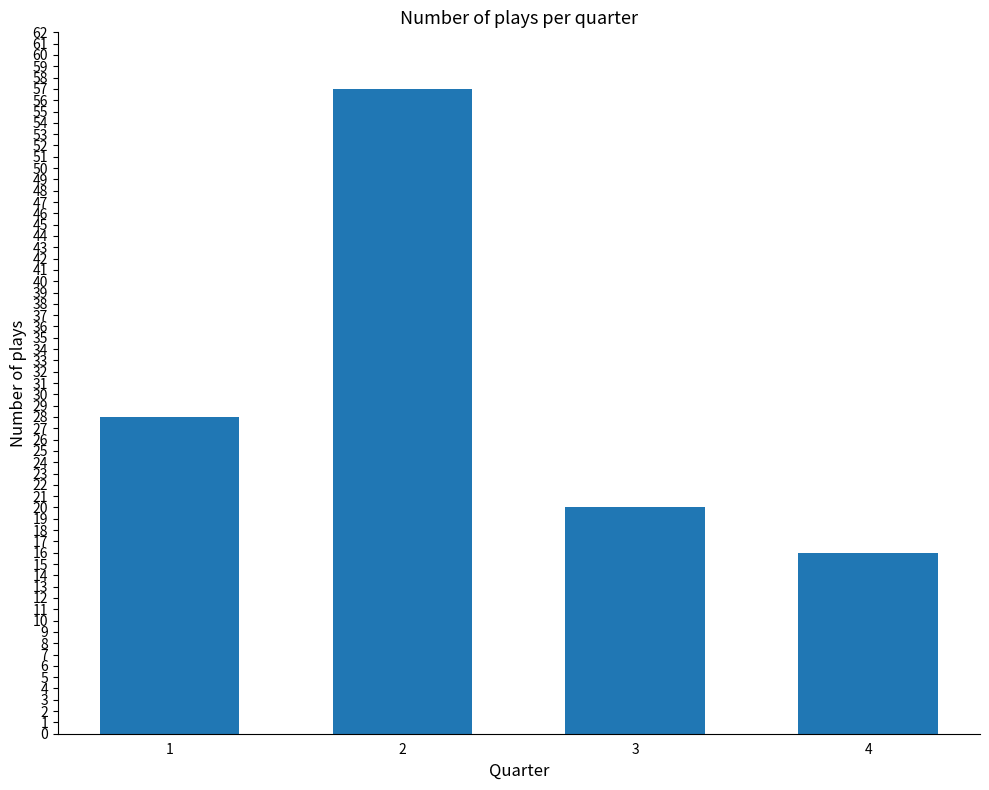

What is the sum of all values?

121